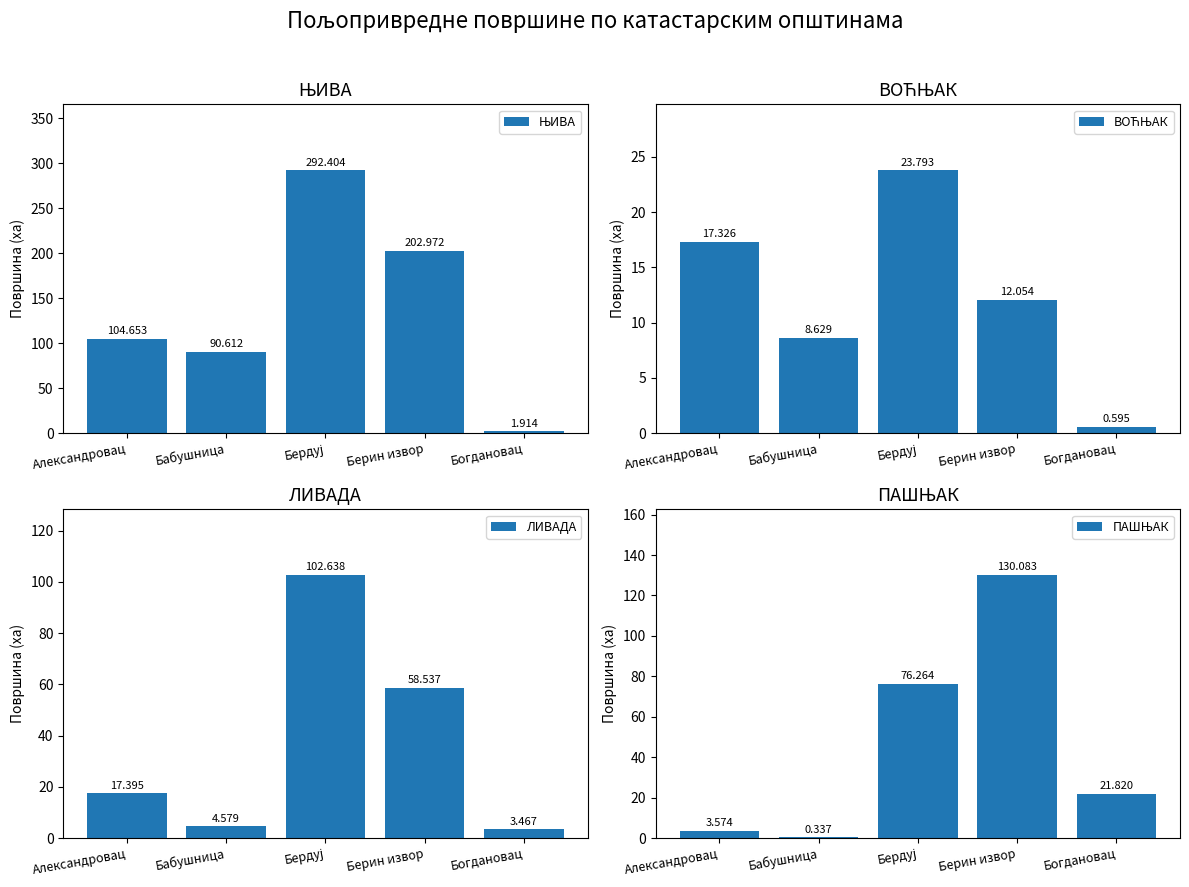

Is it true that ЊИВА equals 1.1 at Богдановац?

False